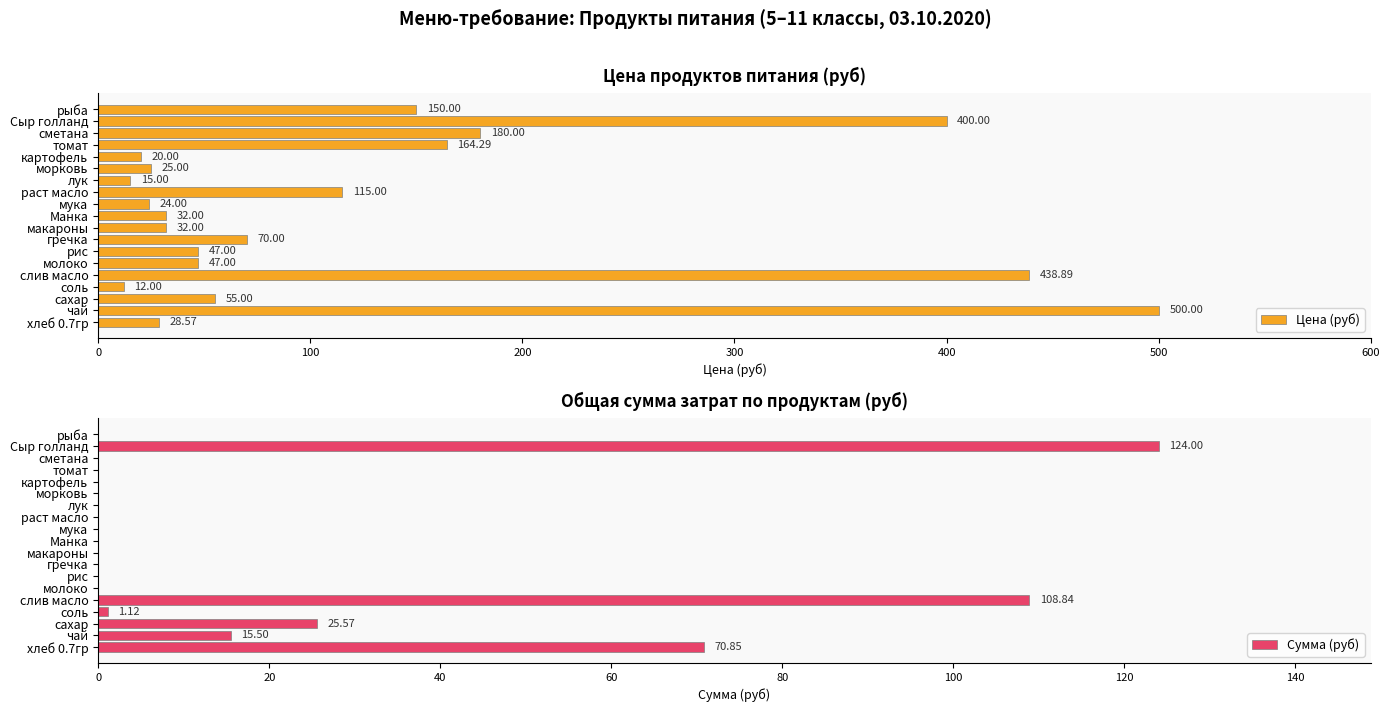

Are the bars grouped side by side (vs. stacked)?

Yes